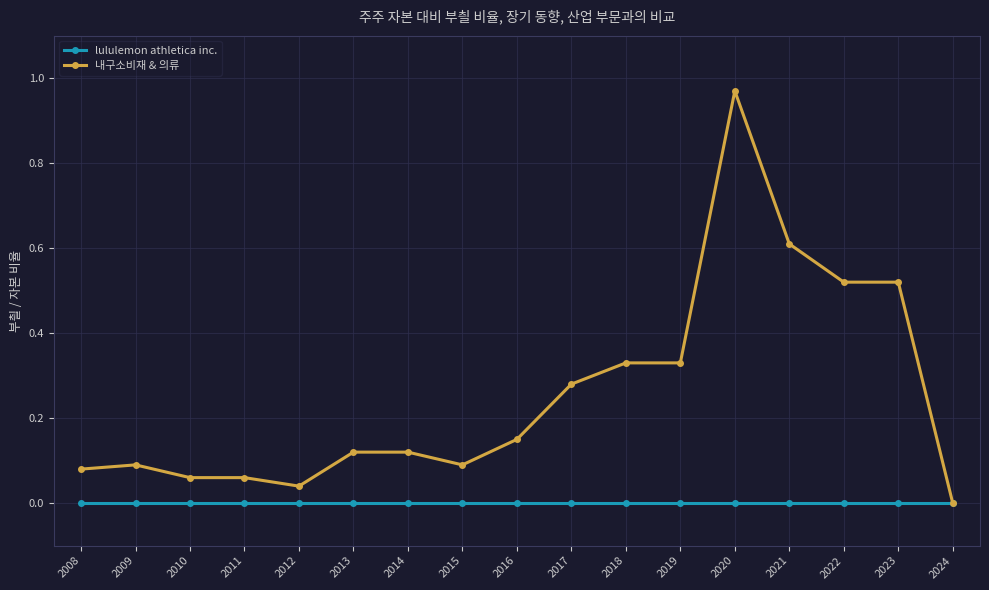

At which label is 내구소비재 & 의류 closest to 0?

2024